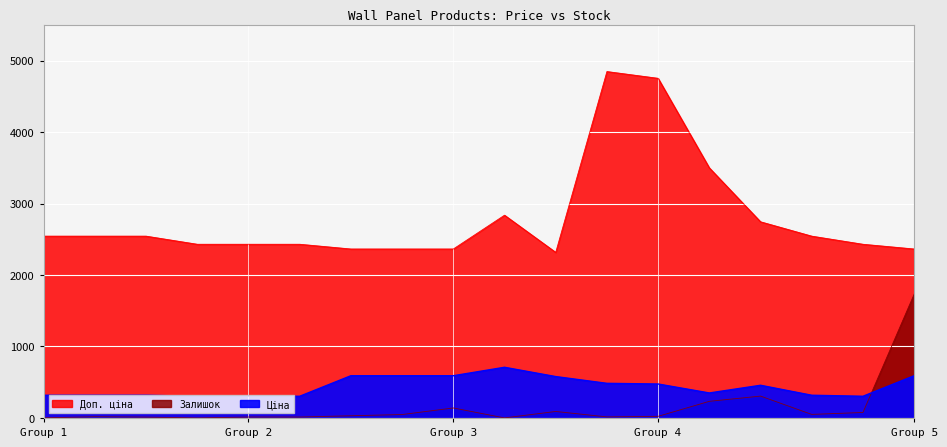

Rank the series by their maximum value, from lowest to highest.

Ціна, Залишок, Доп. ціна